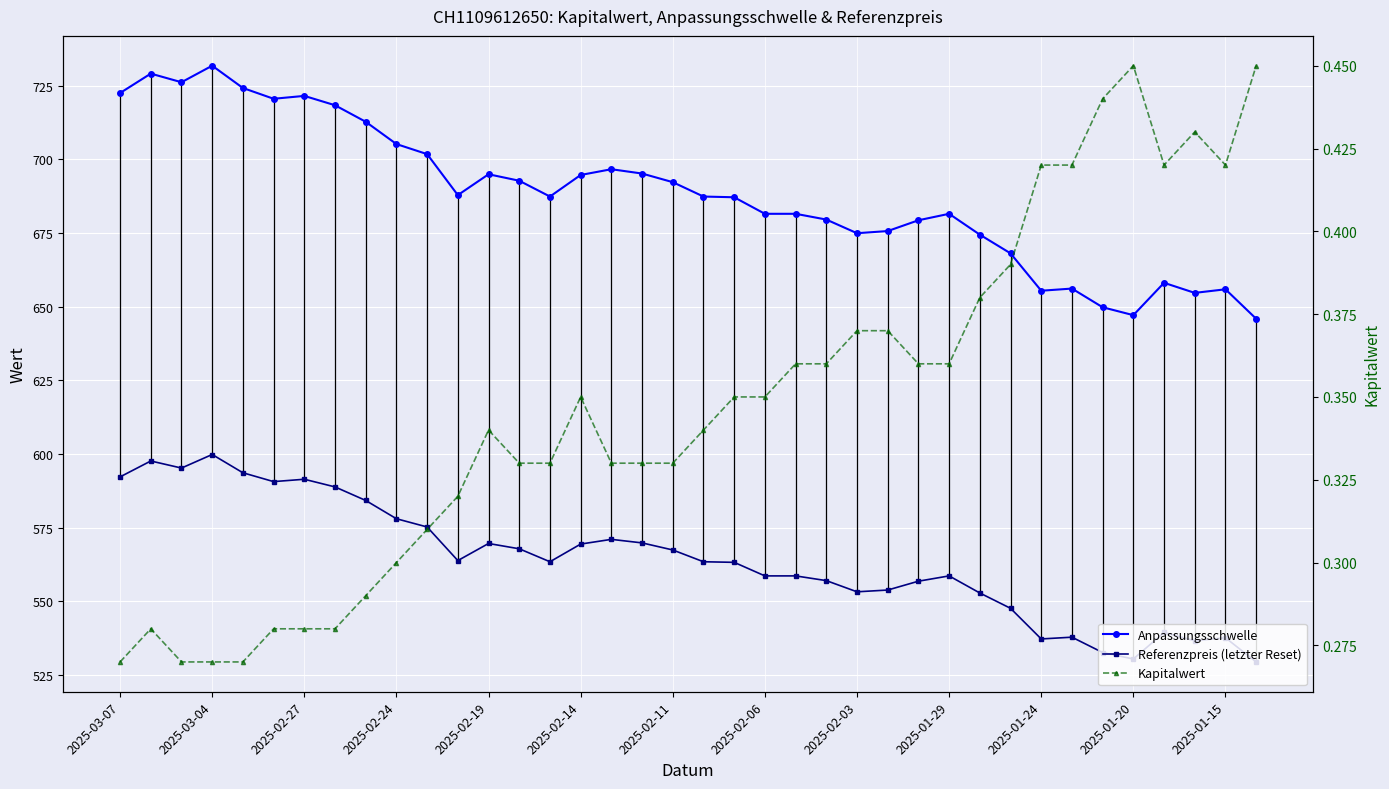

What is the highest value of the Anpassungsschwelle series?

731.8